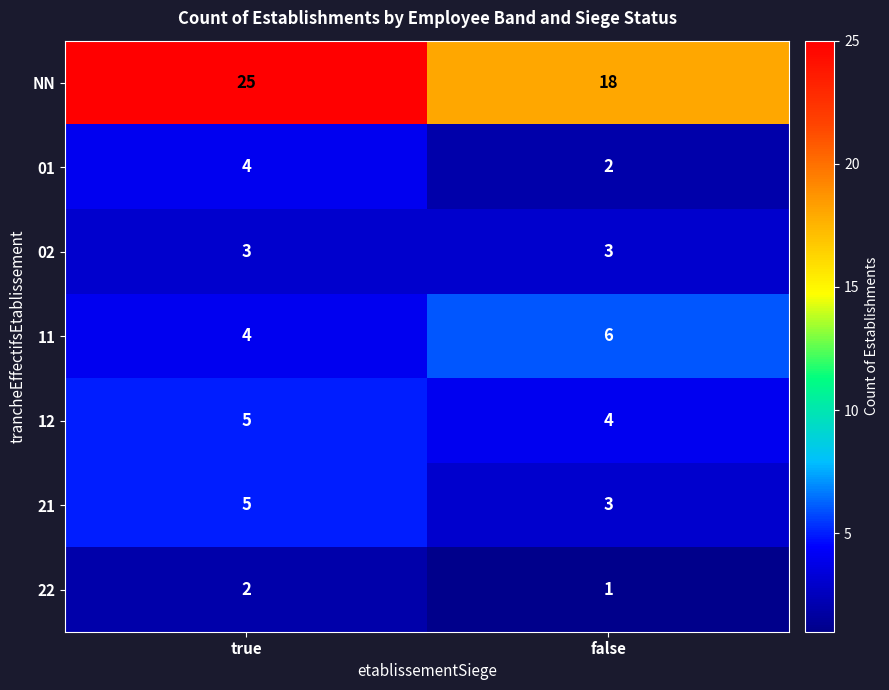

Read the NN value at false.

18